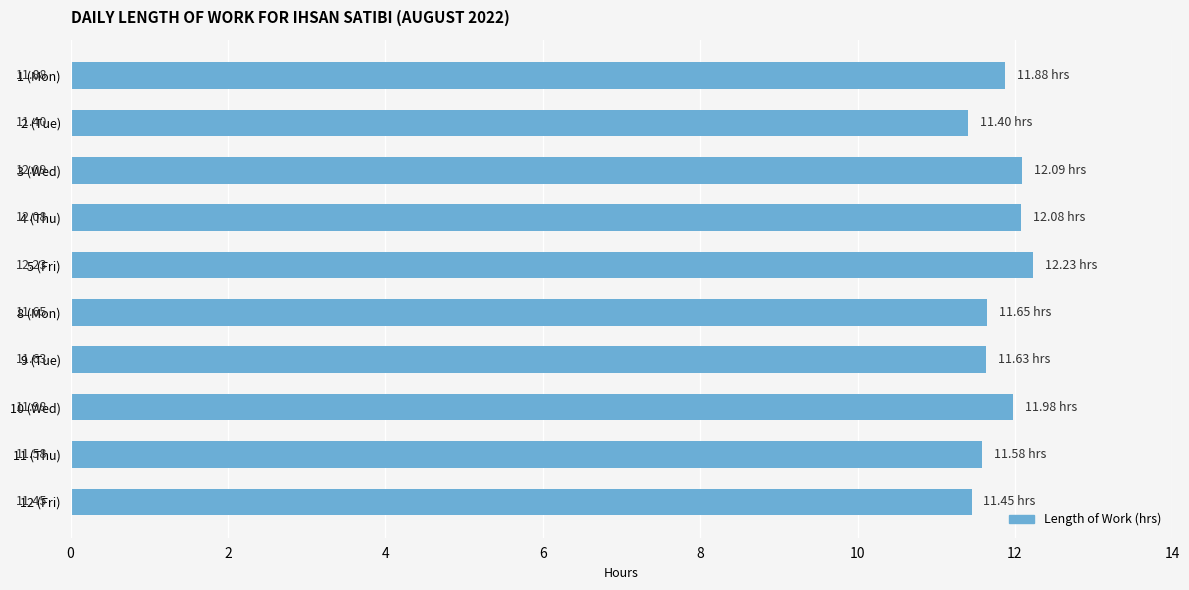

How many data points does each series have?

10